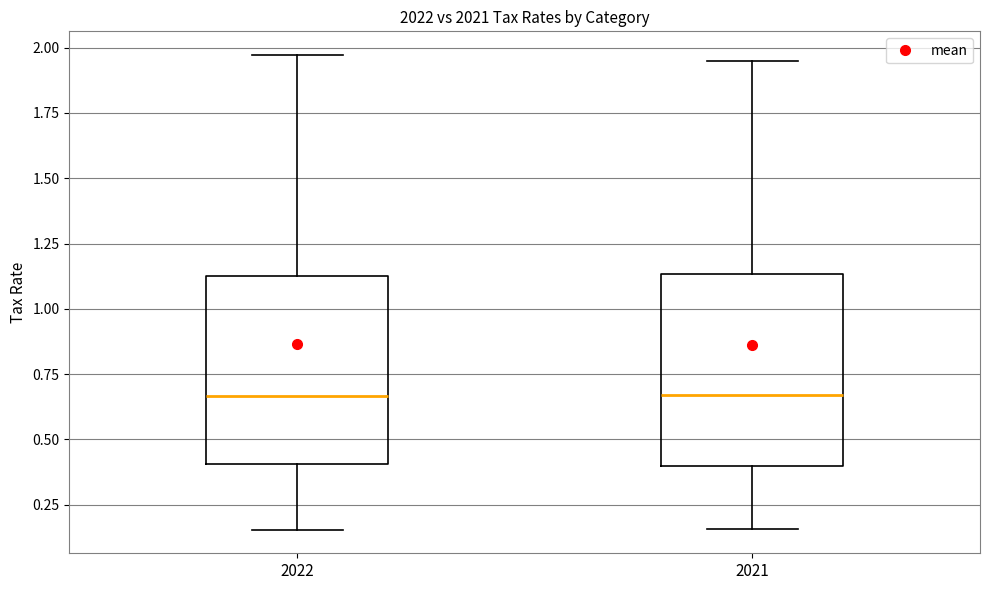

Reading left to right, read every box against the y-axis: the position of its median line, the range the box covers, and the ends of its whiskers. The values are not printed on the chart, so give them approximately, as read against the axis.

2022: median 0.65, box 0.40 to 1.15, whiskers 0.15 to 1.95
2021: median 0.65, box 0.40 to 1.15, whiskers 0.15 to 1.95